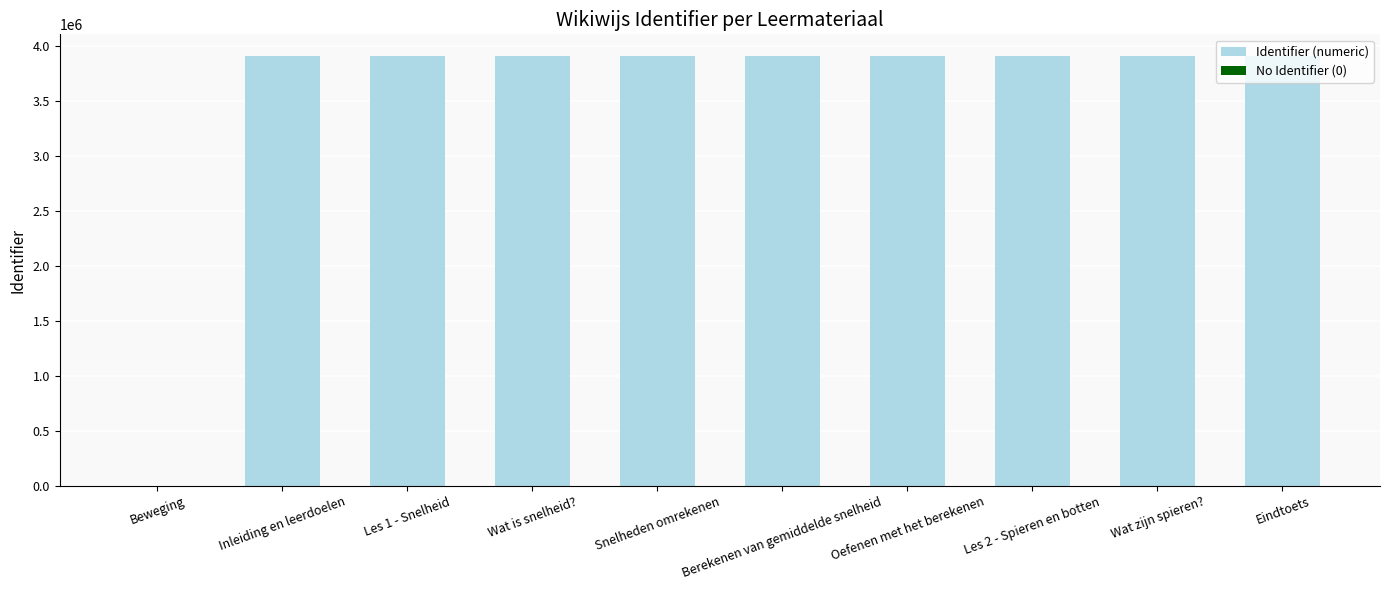

Count the number of categories in the chart.

10